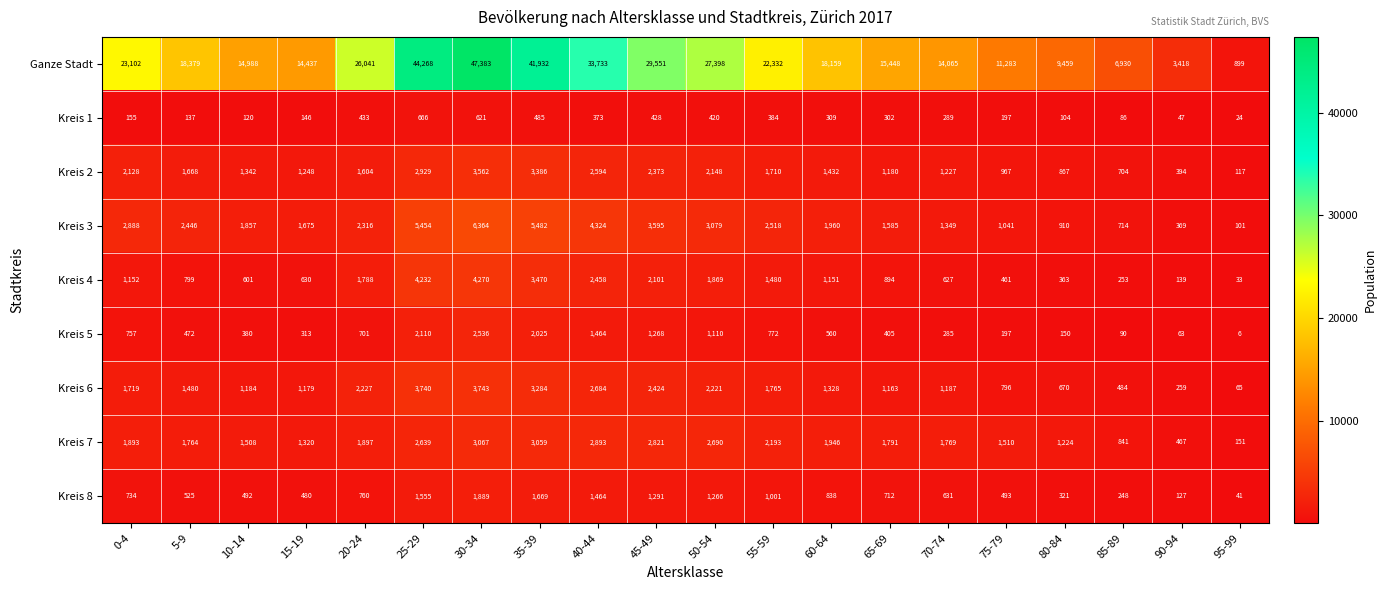

What is the spread (max minus min) of values at 85-89?

6844